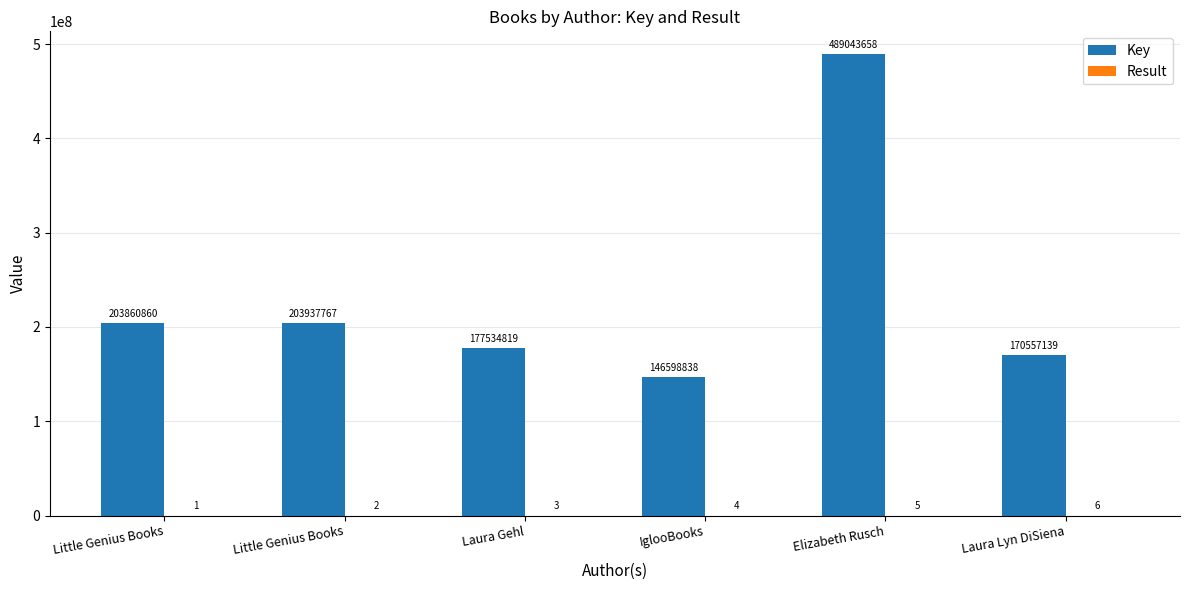

The Result series shows 3 at Elizabeth Rusch. True or false?

False